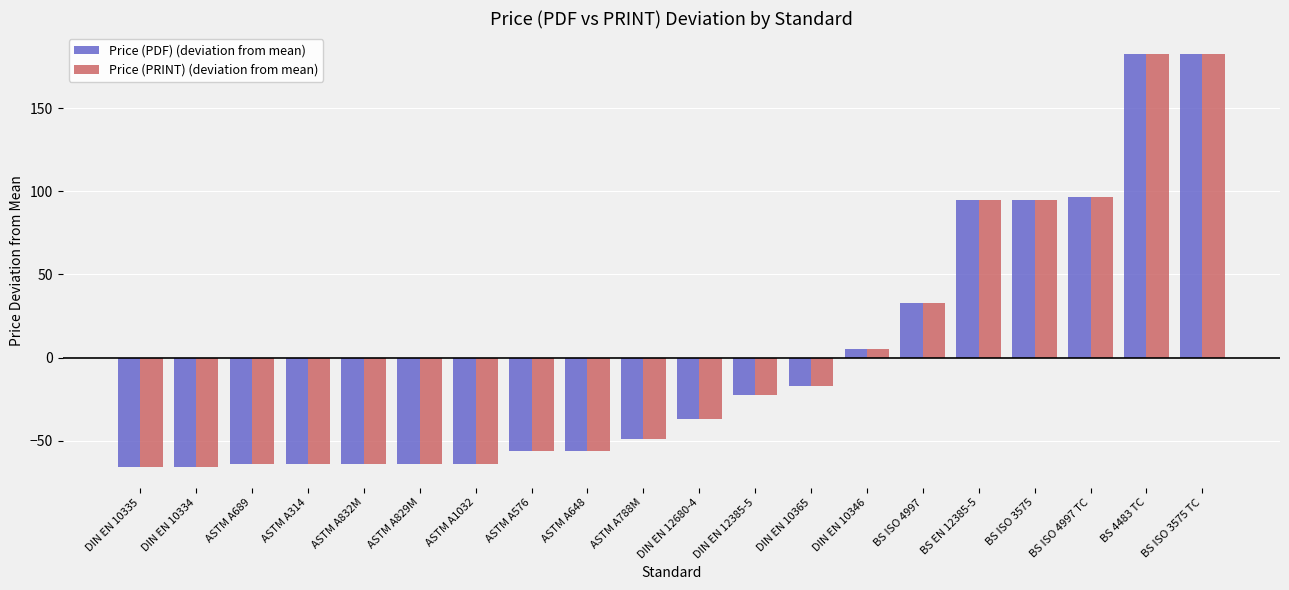

What is the label of the 9th bar from the right?

DIN EN 12385-5